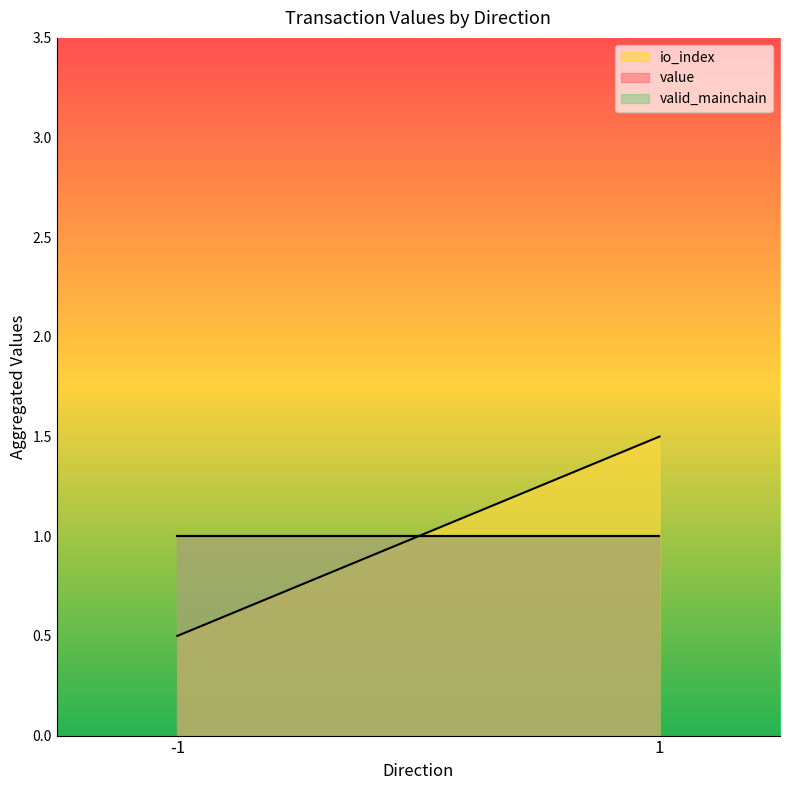

List the series in order of their peak value, highest first.

io_index, value, valid_mainchain